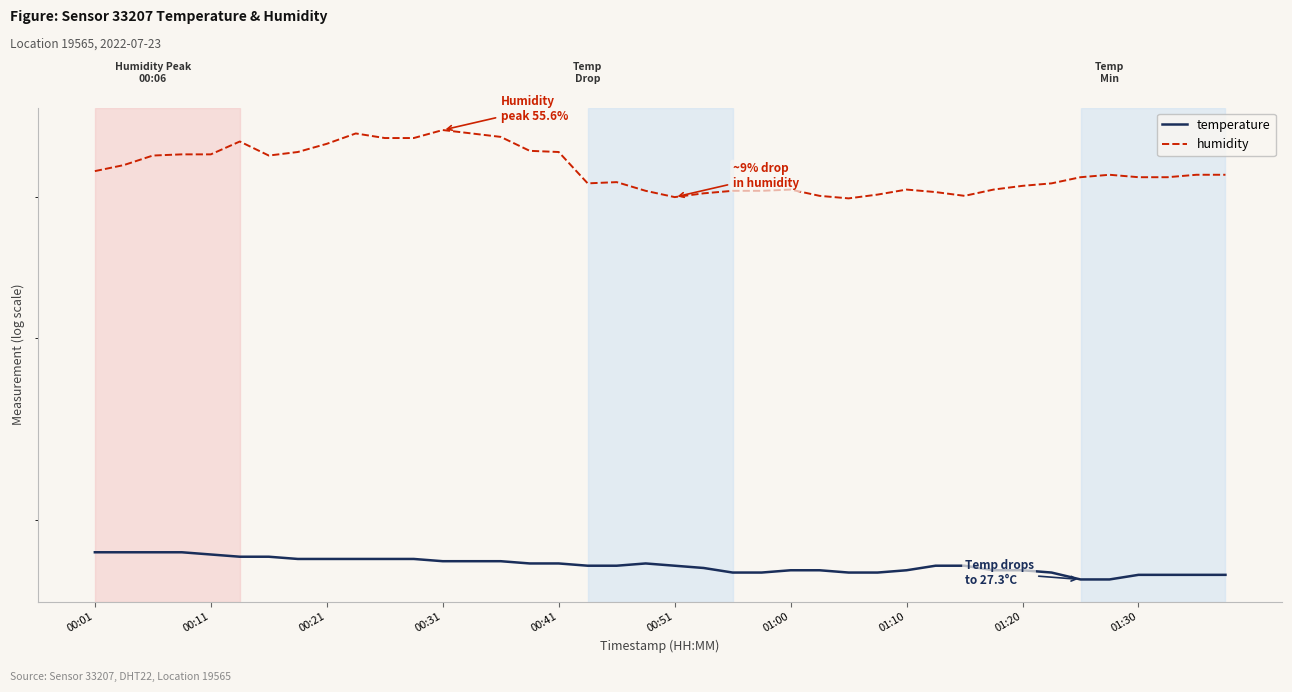

The value of humidity at 01:20 is 50.9. True or false?

True